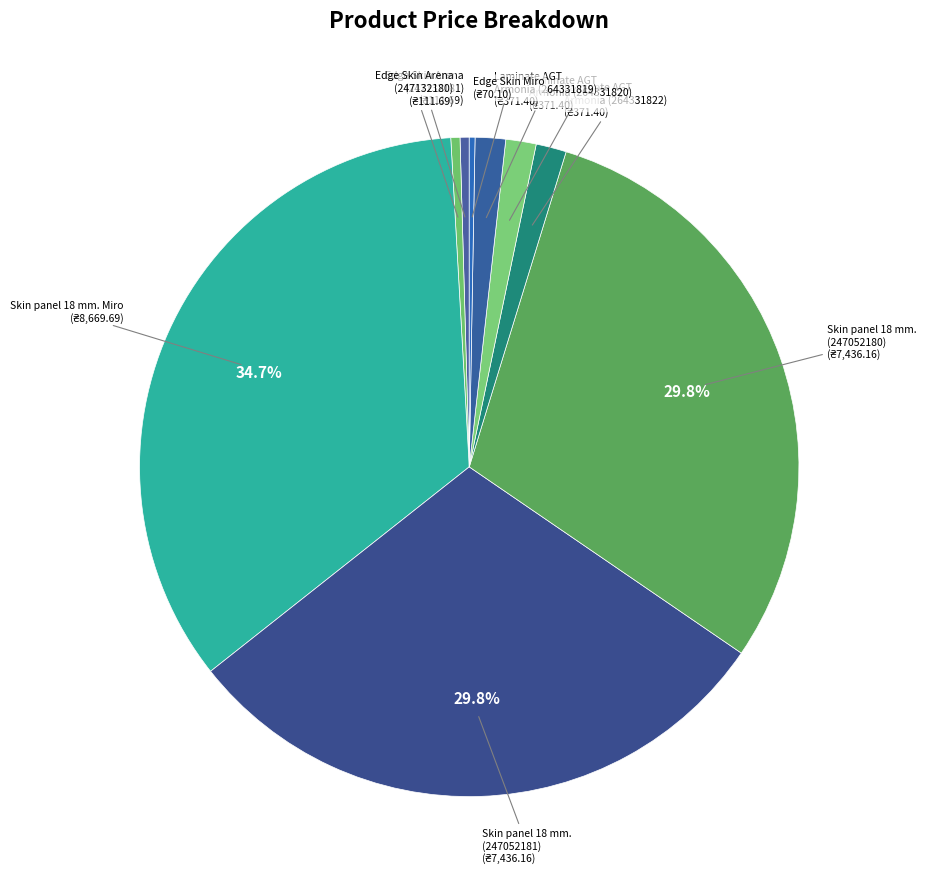

How many slices are in this pie chart?

9